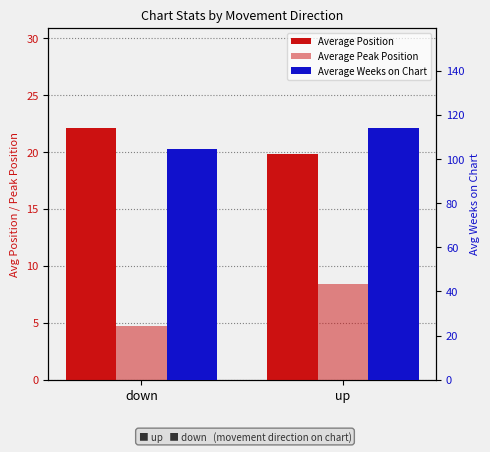

How many values in the Average Weeks on Chart series exceed 113?

1